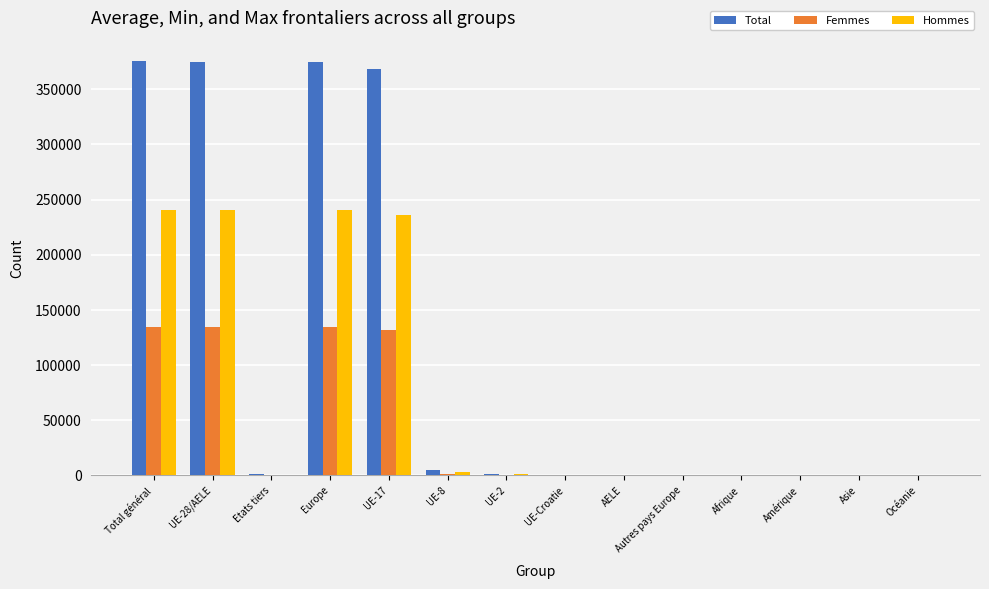

What is the highest value of the Femmes series?

134681